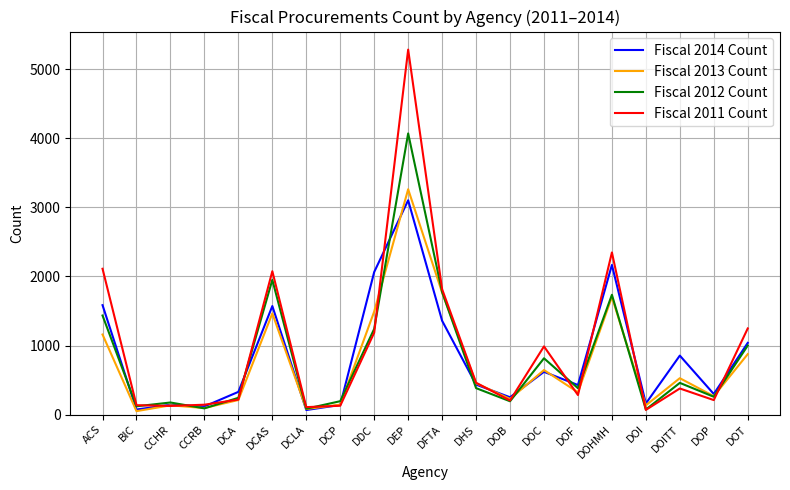

What is the maximum value for Fiscal 2013 Count?

3263